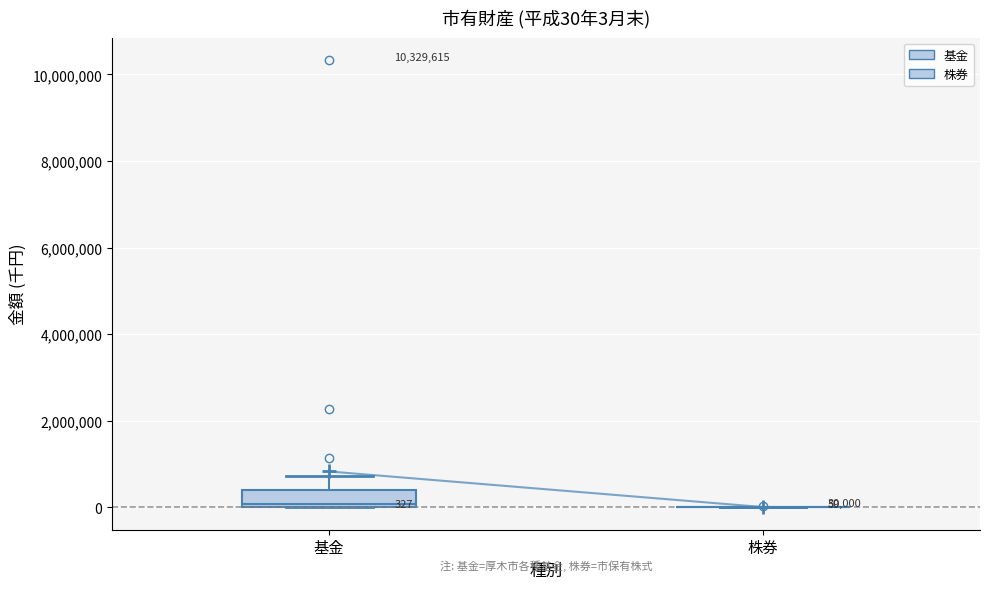

Which box is the tallest, from its lower edge to its upper edge?

基金